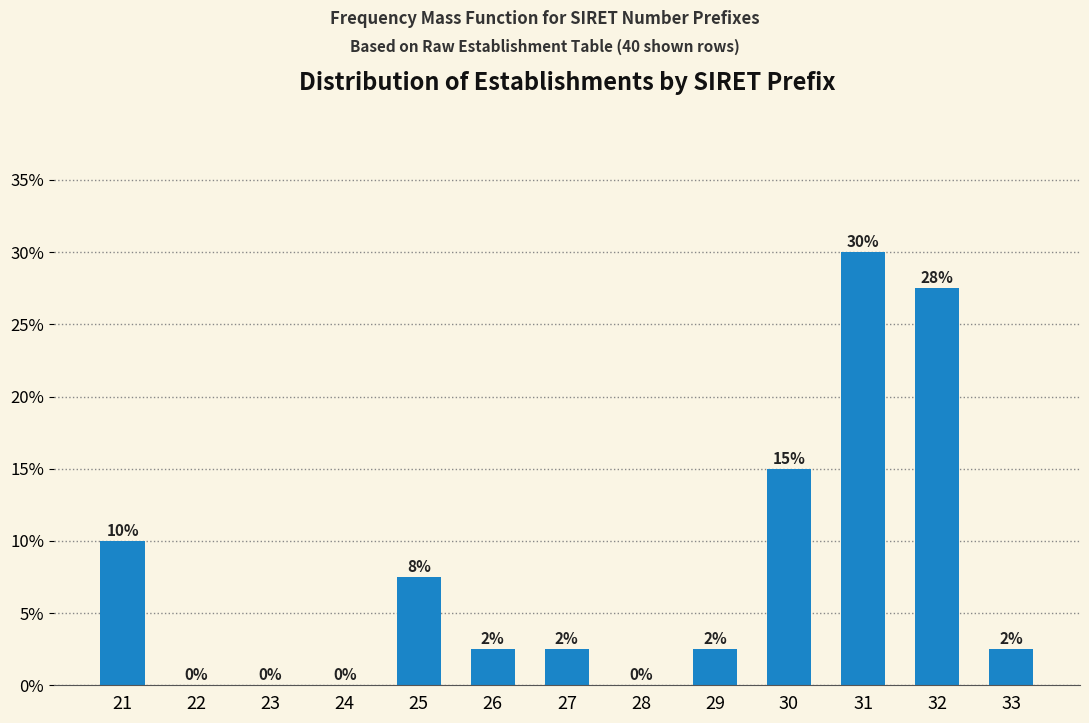

What is the greatest value displayed?

30.0